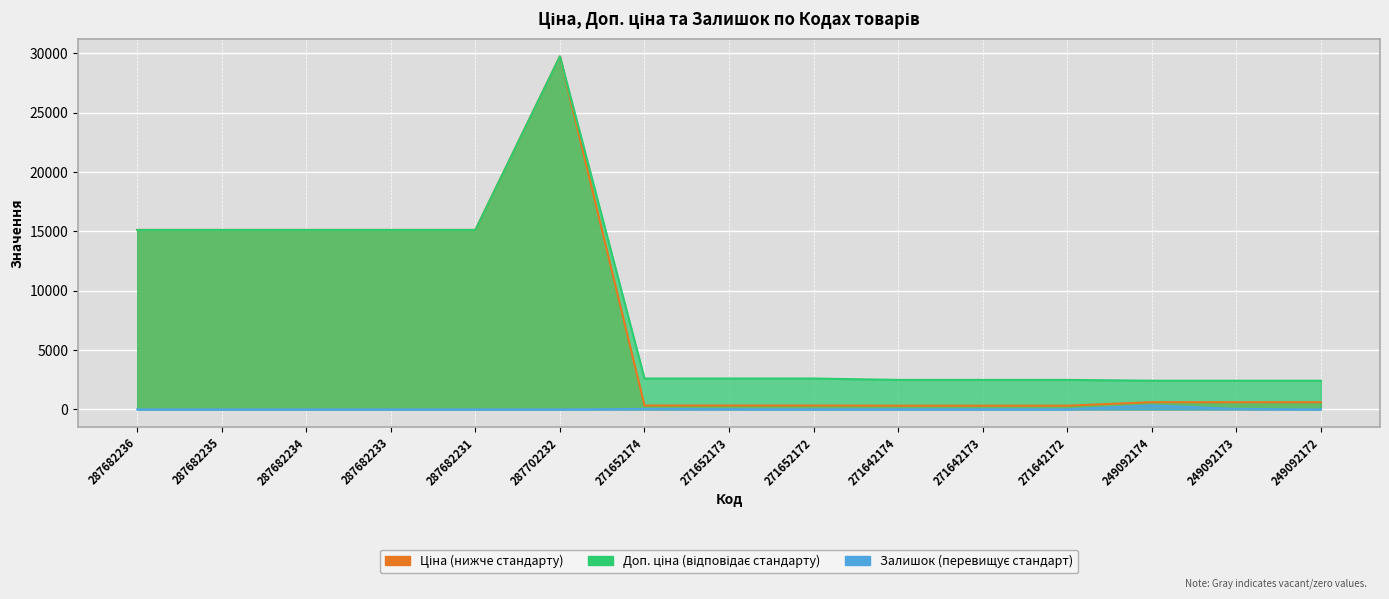

What is the average value of the Доп. ціна series?

8522.3